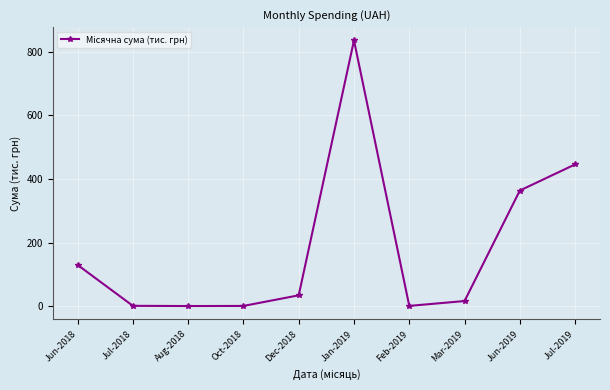

The chart shows a value of 363.8 at Jun-2019. True or false?

True